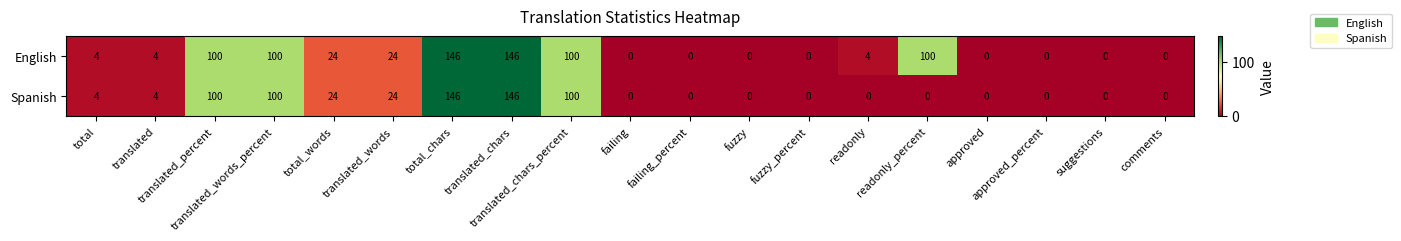

What is the average value of the Spanish series?

34